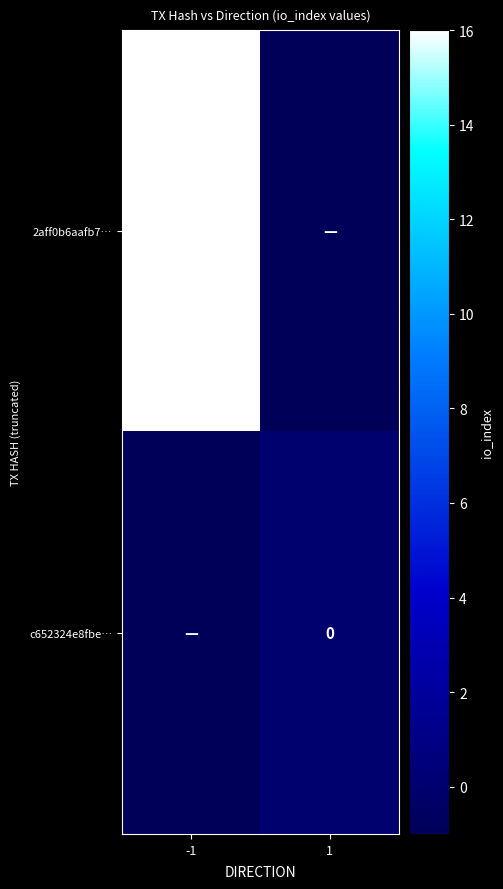

Count the number of categories in the chart.

2